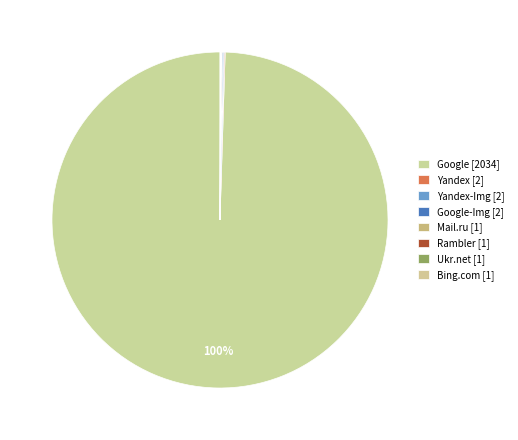

Which slice is the smallest?

Rambler